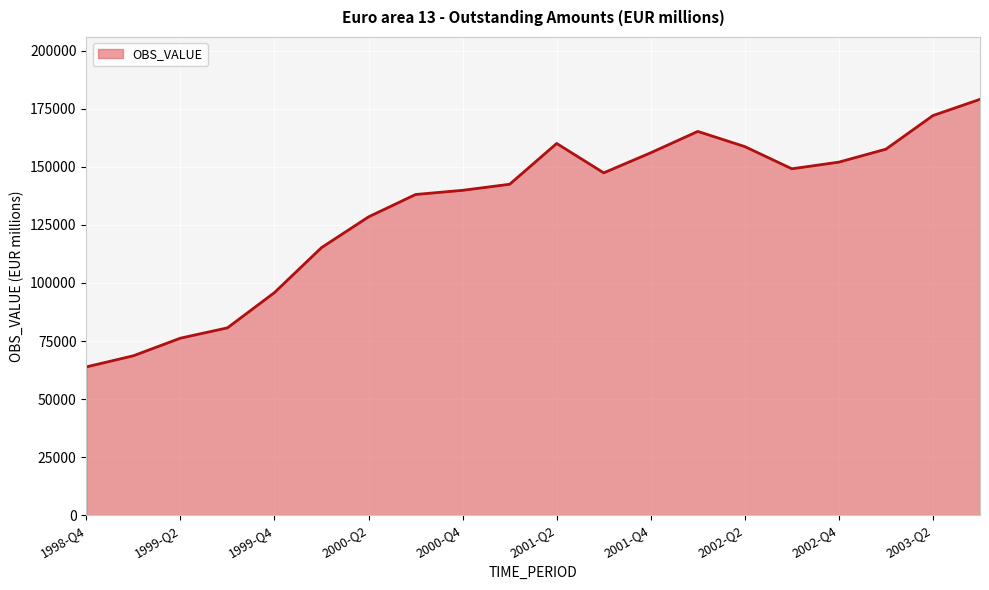

Reading right to left, extract all data points from this chart.

179113.4	172127.2	157644.7	152069.0	149190.0	158749.3	165294.5	156095.1	147446.0	160101.6	142527.7	139924.4	138119.6	128482.6	115244.2	95876.7	80678.7	76235.3	68653.5	63855.5